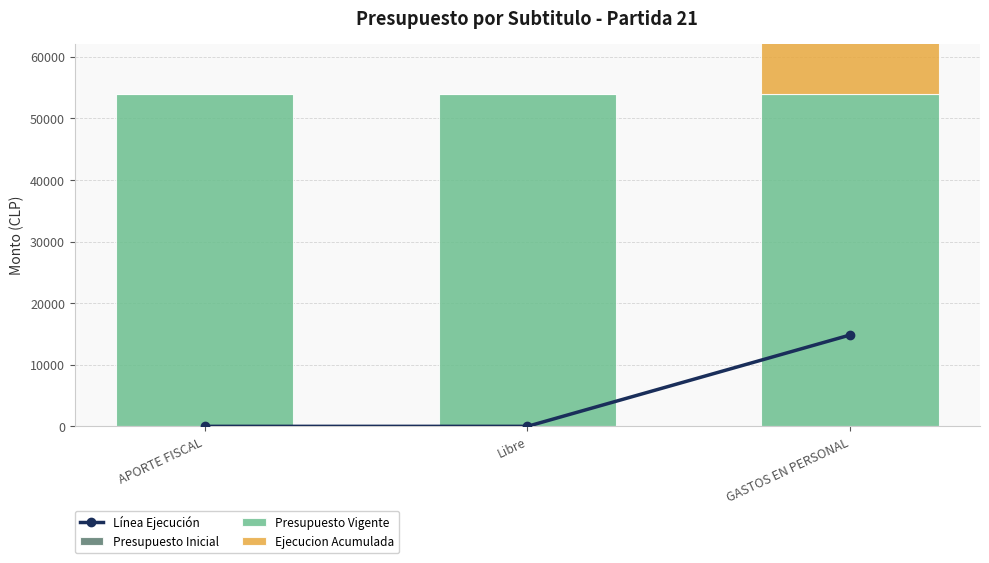

Is the value of Línea Ejecución at GASTOS EN PERSONAL greater than the value of Presupuesto Vigente at Libre?

No